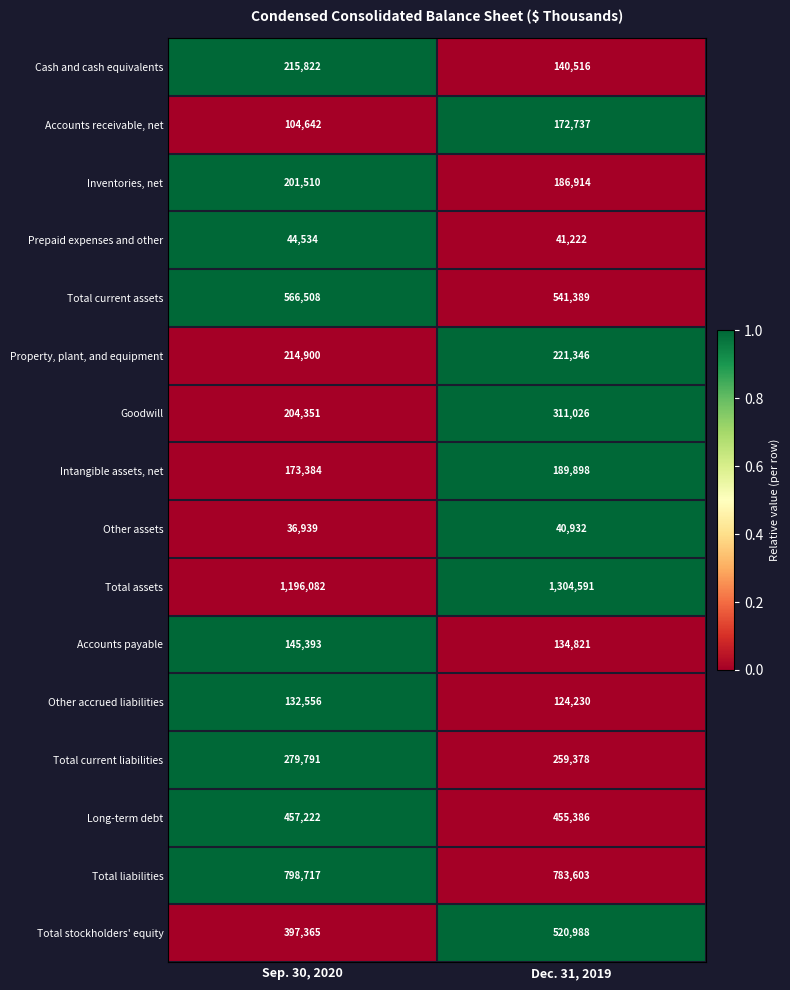

Which series has the largest range (max minus min)?

Total stockholders' equity